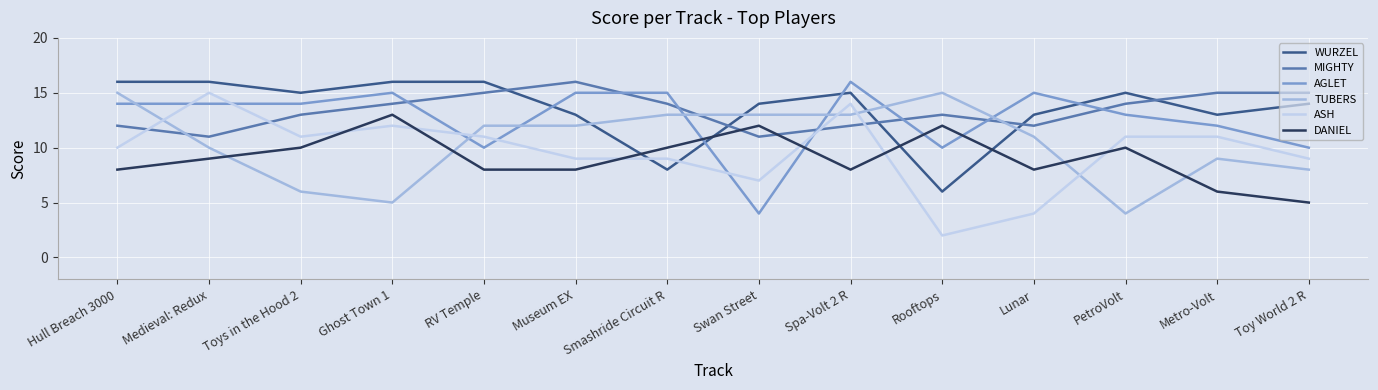

How many MIGHTY values are between 12 and 15?

11